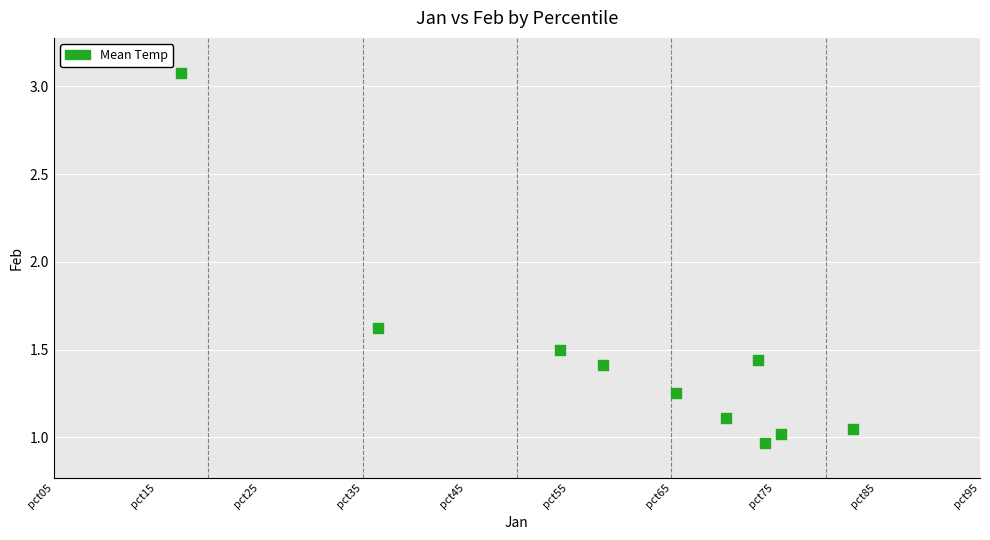

What is the range of X values (max minus min)?

0.3